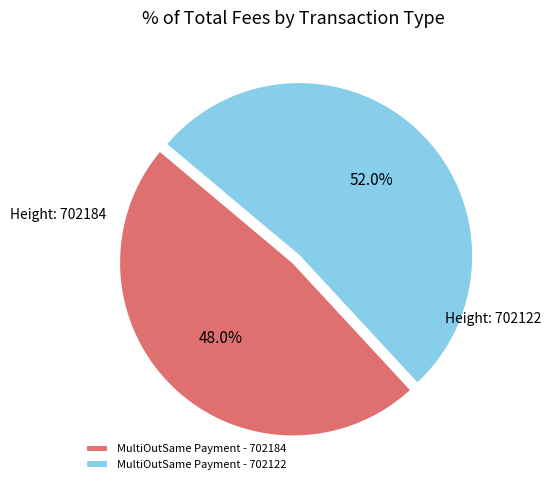

Which slice is the smallest?

MultiOutSame Payment - 702184